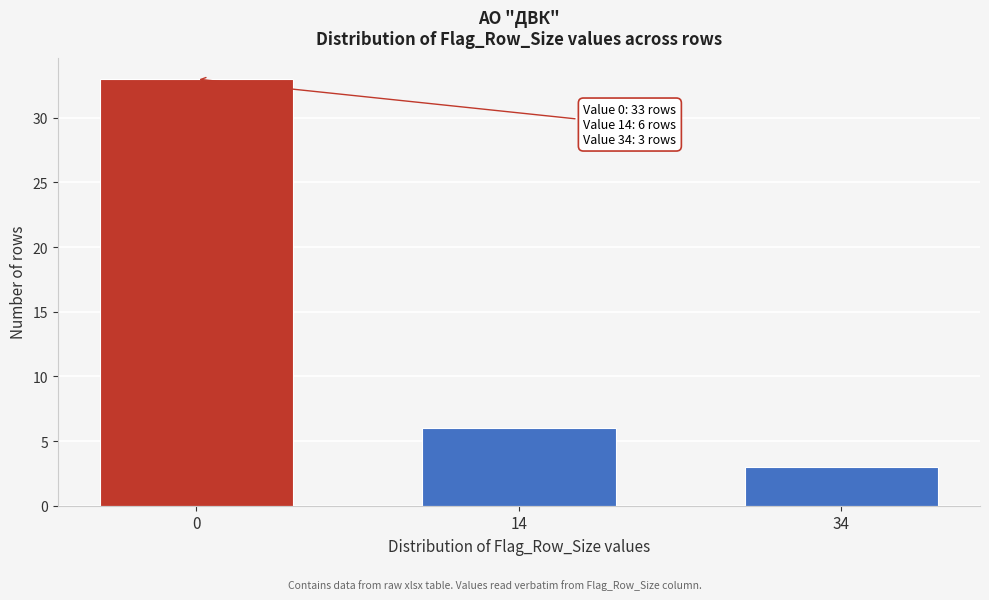

Reading left to right, list all the values displayed in this chart.

33	6	3